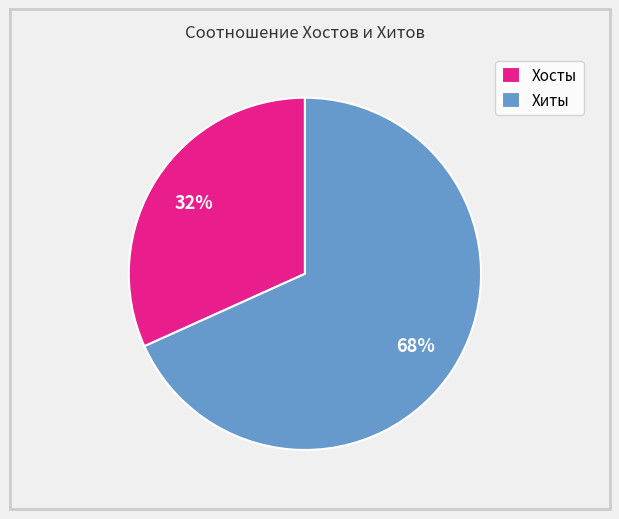

How many segments does this pie chart have?

2